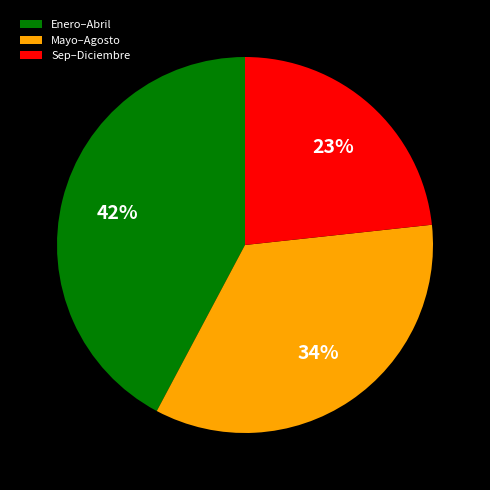

Is Enero–Abril the majority of the pie?

No